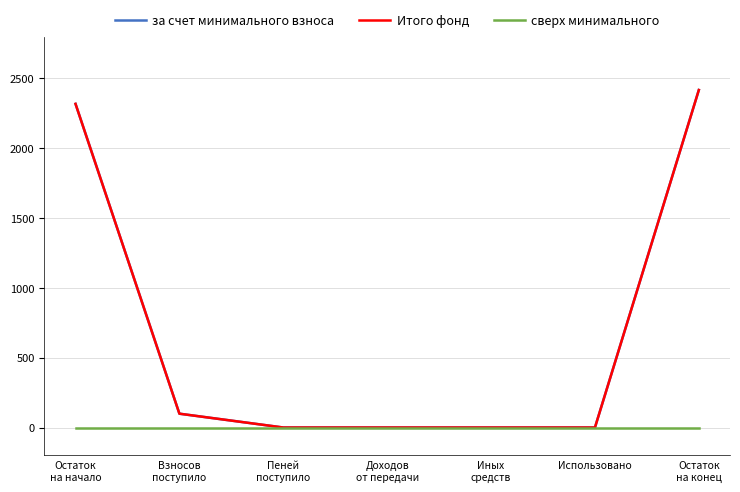

Which label corresponds to the smallest value in the chart?

Пеней
поступило